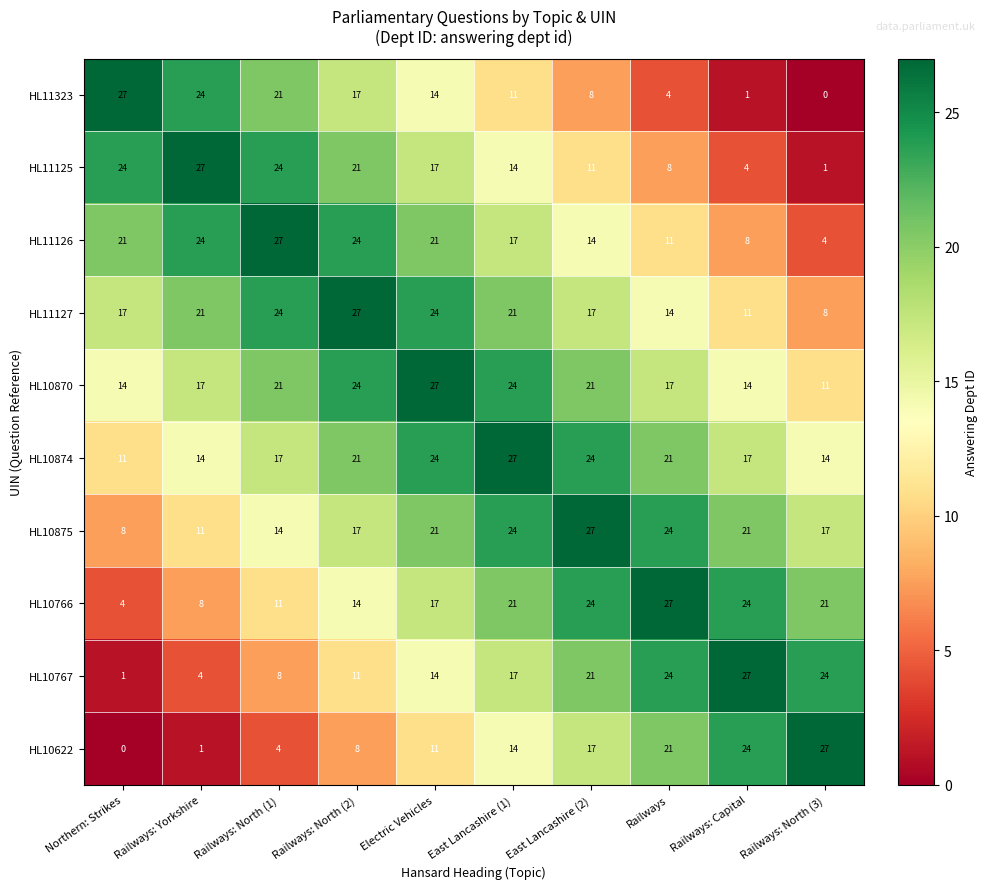

What is the difference between the highest and lowest values at East Lancashire (1)?

16